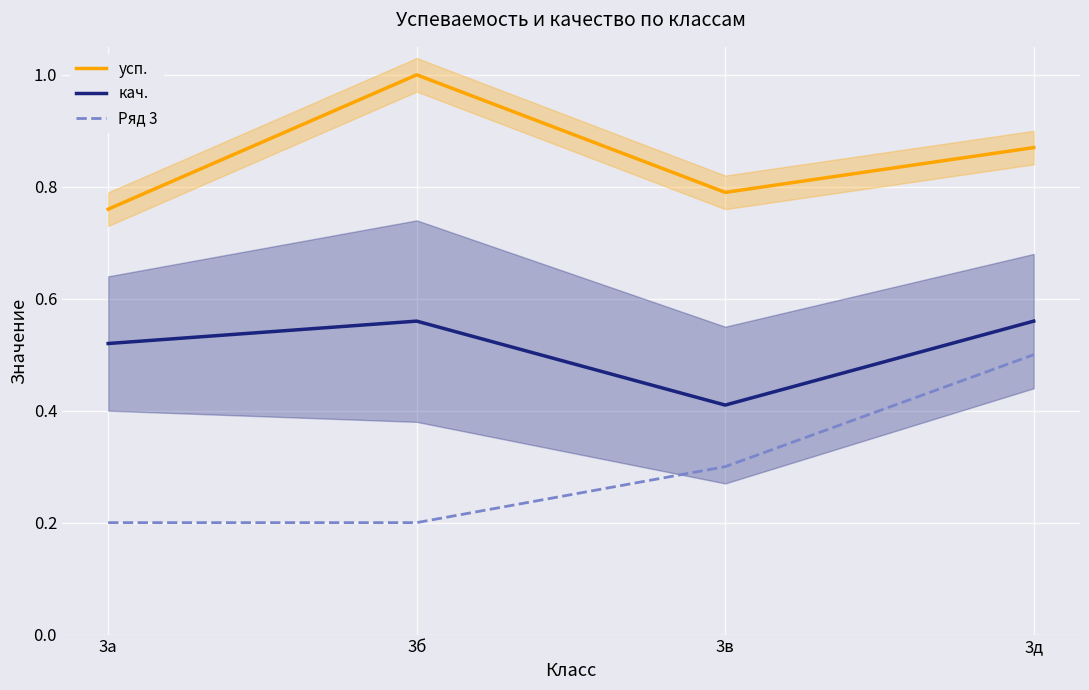

What is the difference between the second highest and second lowest values in the усп. series?

0.1